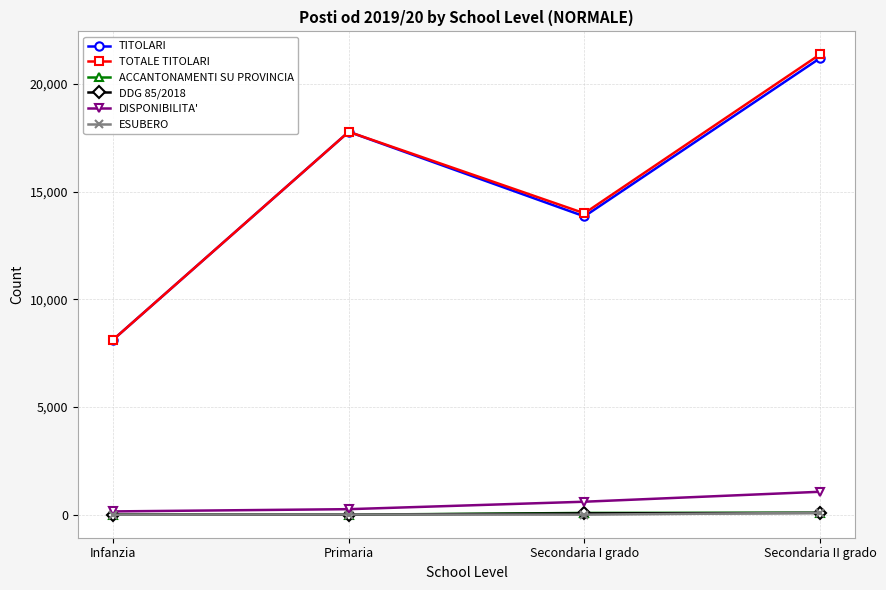

The value of TOTALE TITOLARI at Primaria is 17780. True or false?

True